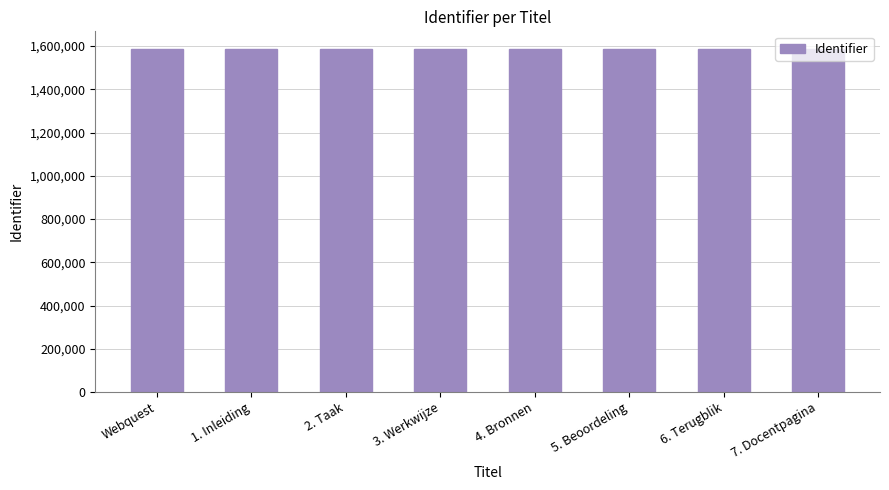

What is the greatest value displayed?

1588587